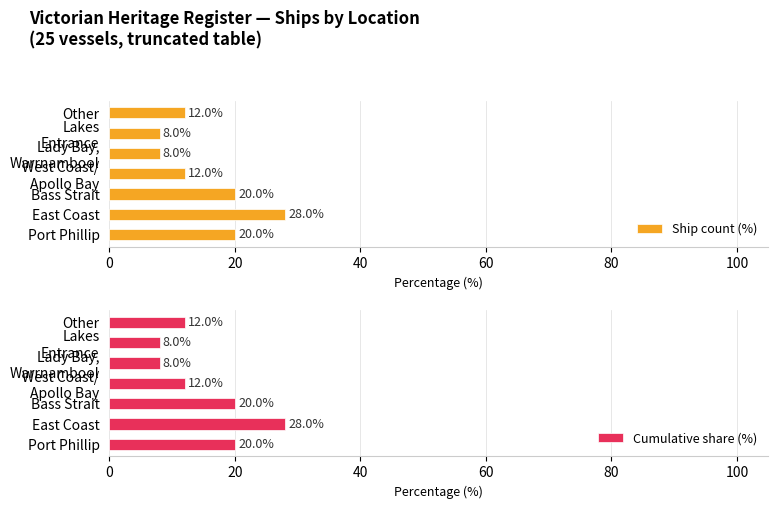

How many groups of bars are there?

7